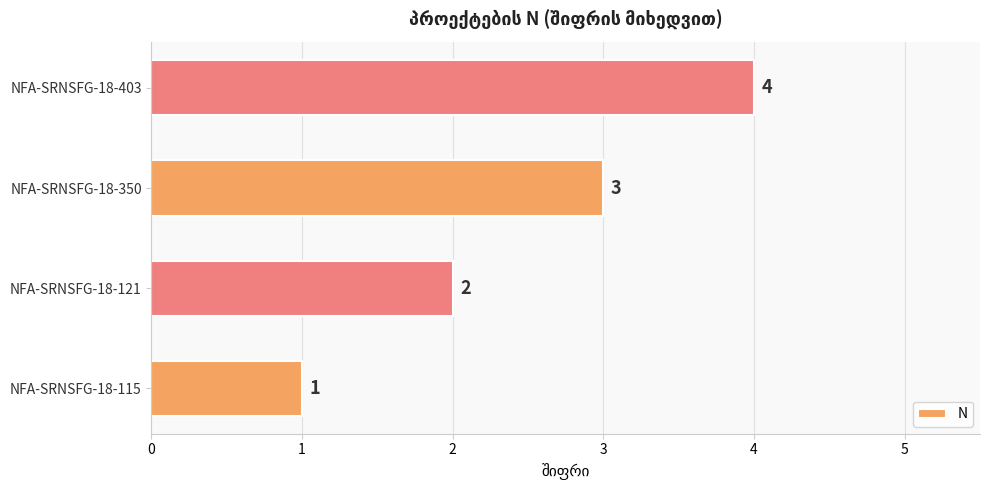

How many series are shown in this chart?

1